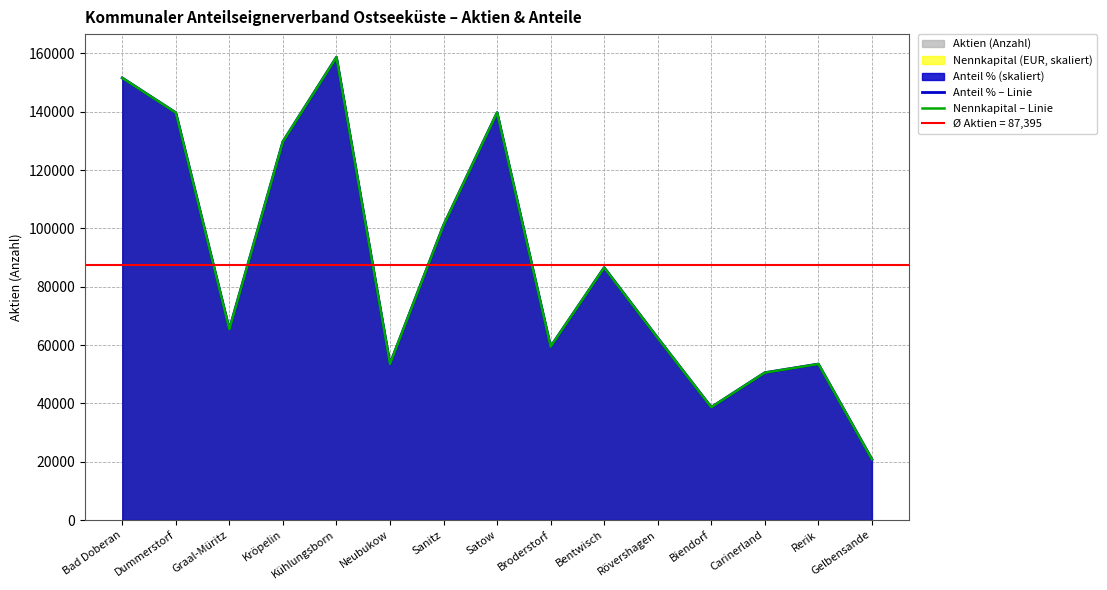

True or false: Nennkapital – Linie and Anteil % – Linie cross at least once.

False